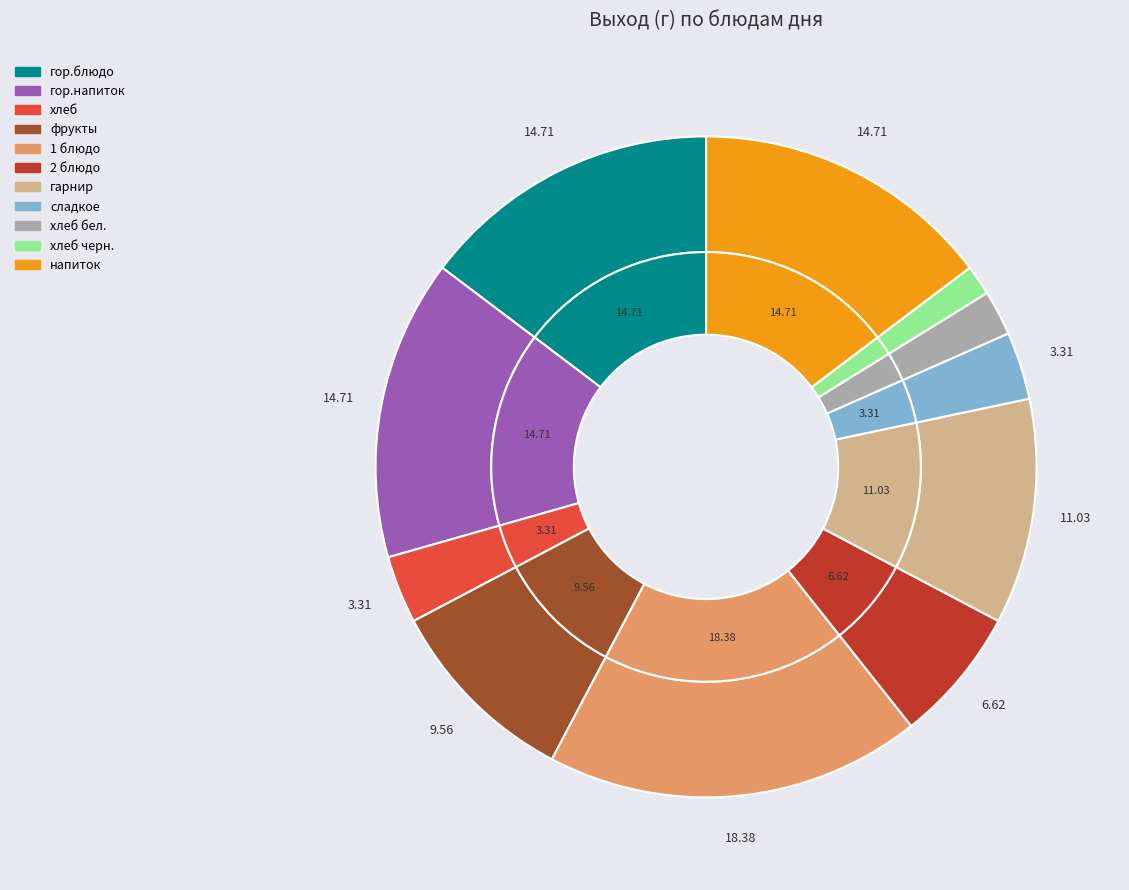

What percentage do хлеб бел. and фрукты together represent?

11.8%